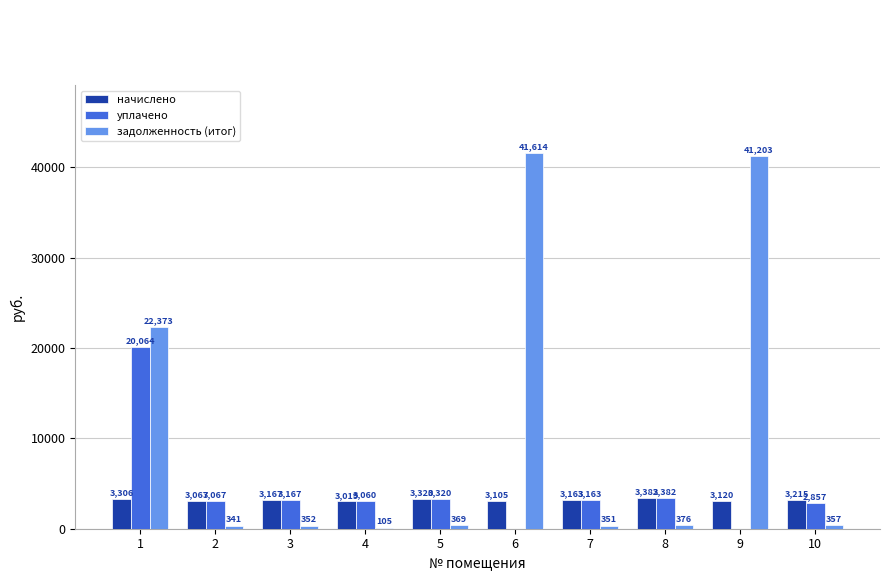

How many series are shown in this chart?

3